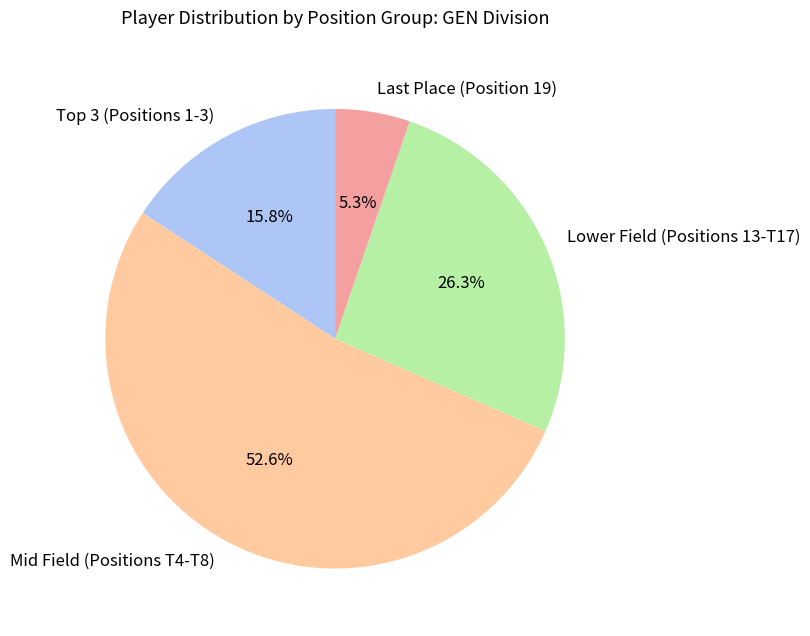

What percentage do Lower Field (Positions 13-T17) and Mid Field (Positions T4-T8) together represent?

78.9%